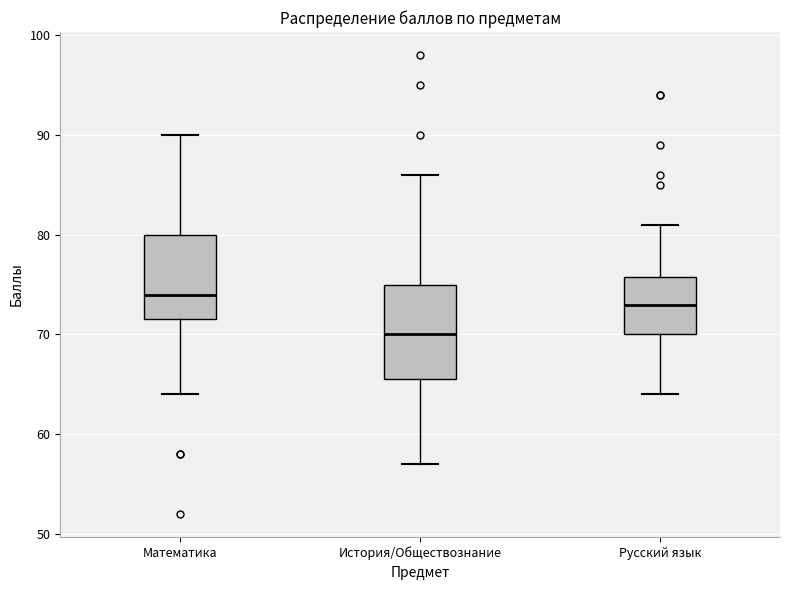

Which box's median line is the highest?

Математика